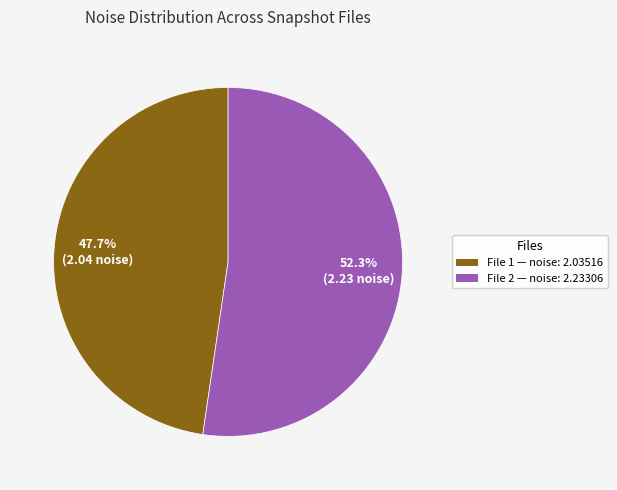

Is there a majority slice in this chart?

Yes